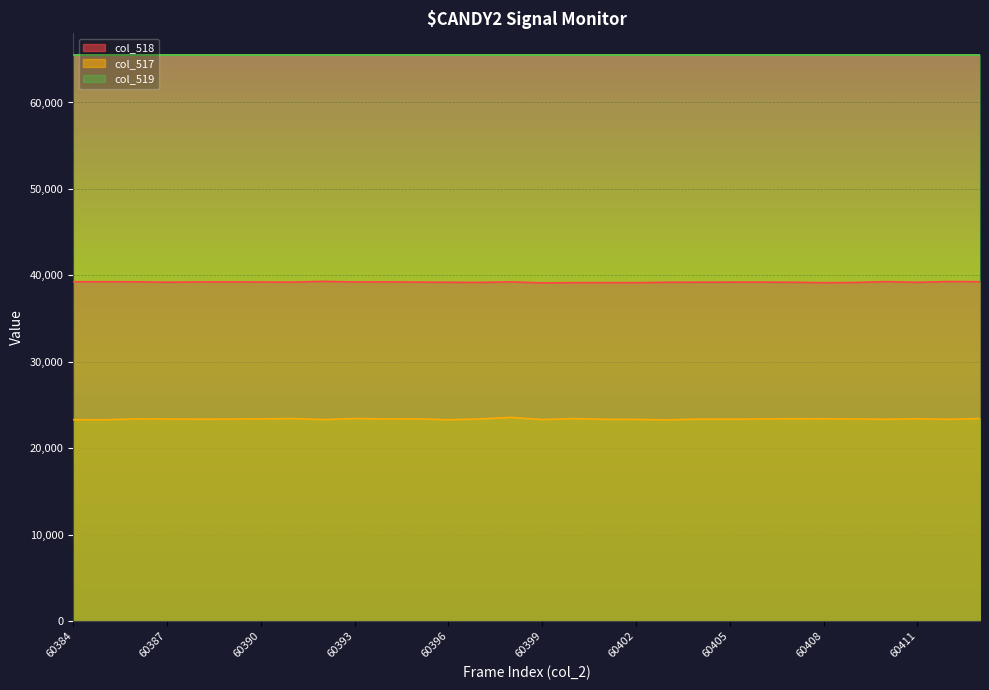

The col_518 series shows 39307 at 60392. True or false?

True